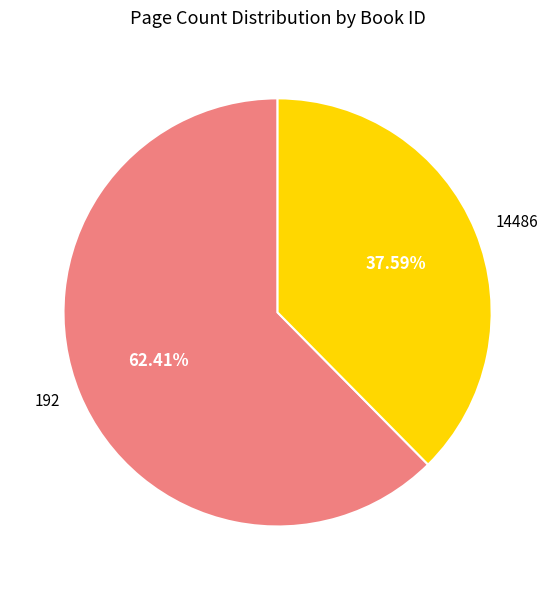

What is the ratio of the value at 192 to the value at 14486?

1.7